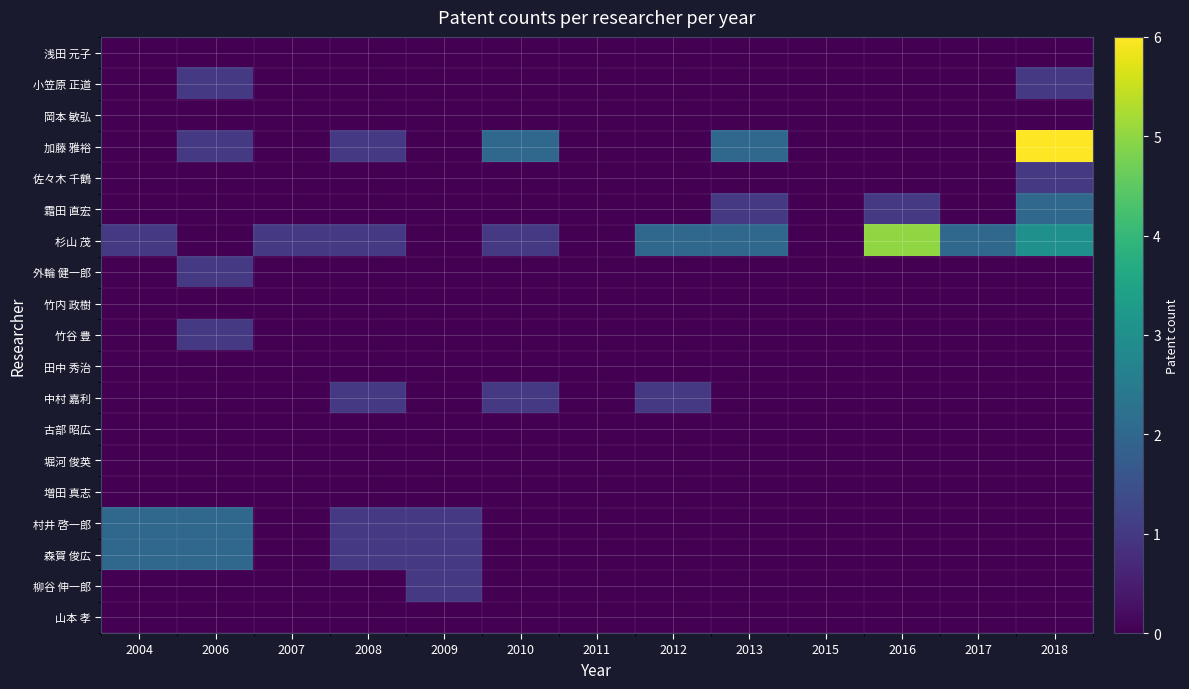

Which series changed the most between 2006 and 2011?

村井 啓一郎